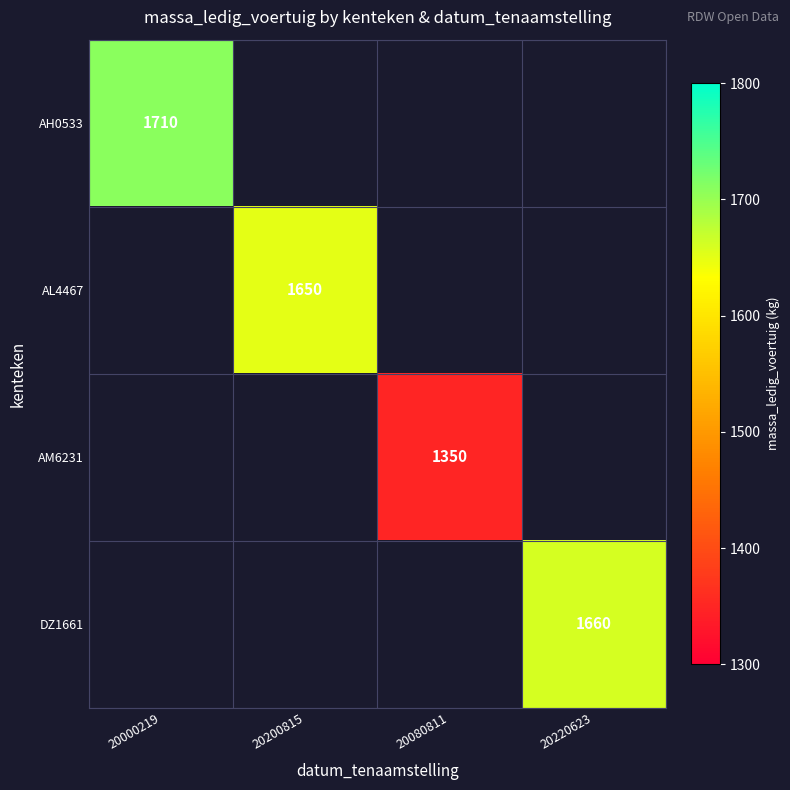

Is the value of AM6231 at 20080811 greater than the value of AL4467 at 20200815?

No